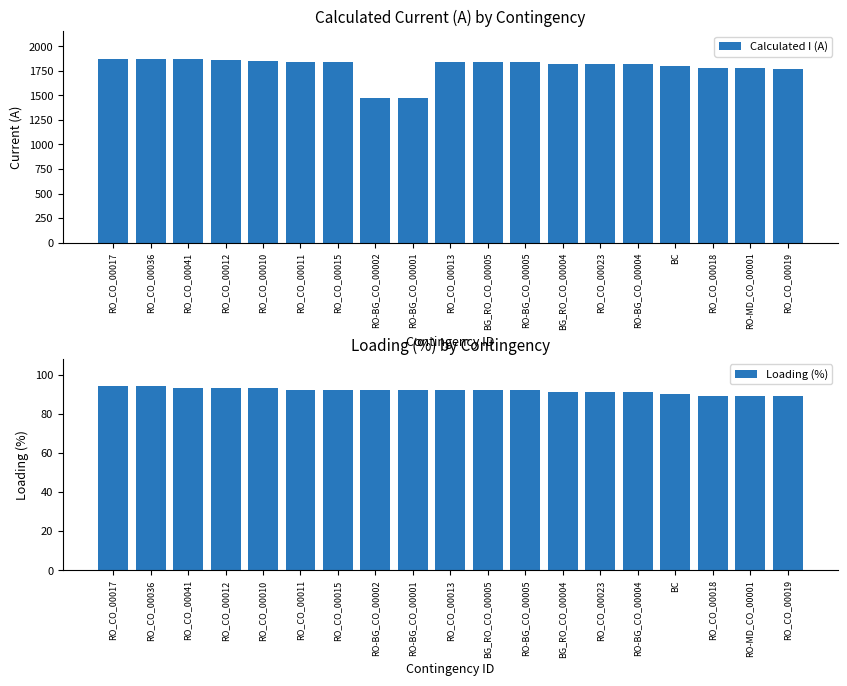

Does the chart contain stacked bars?

No